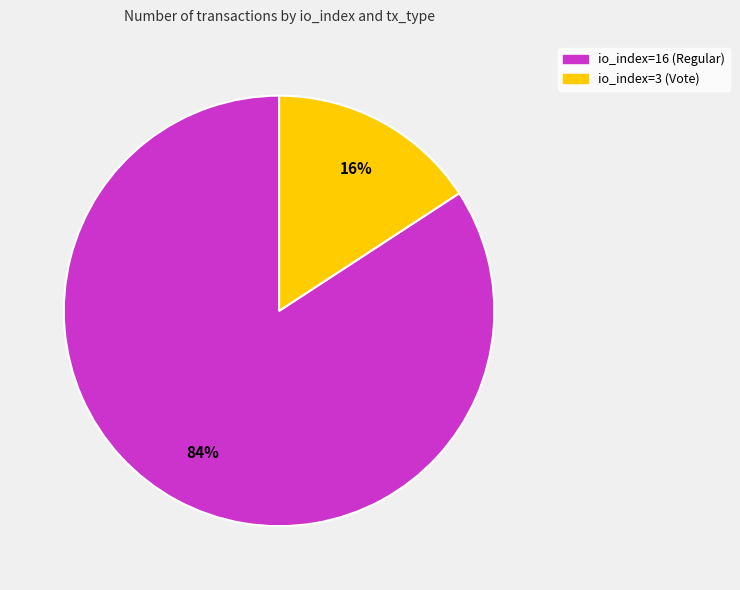

Which category accounts for the majority?

io_index=16 (Regular)